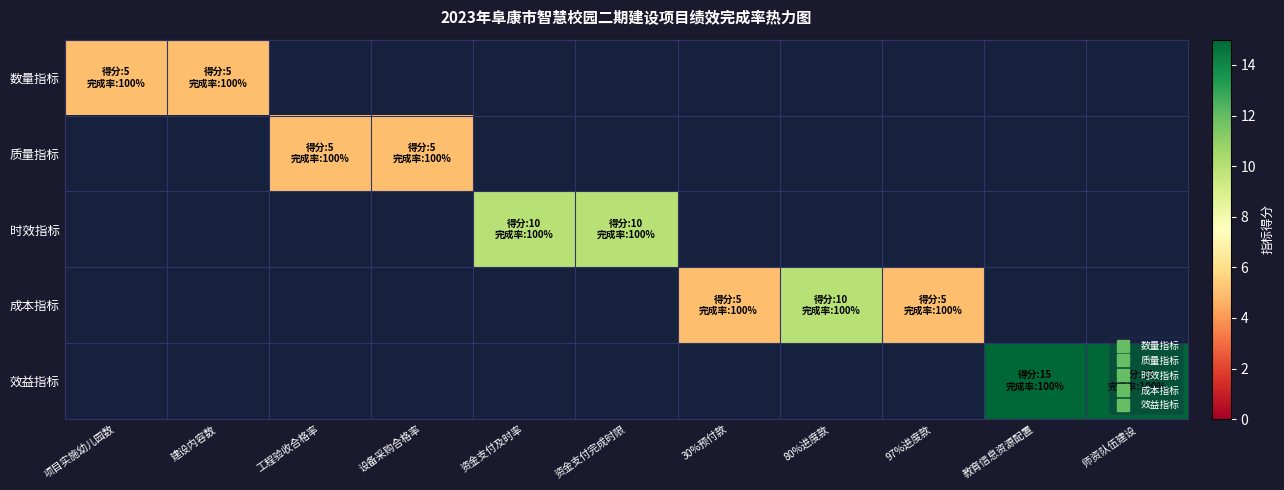

How many distinct data groups are displayed?

5